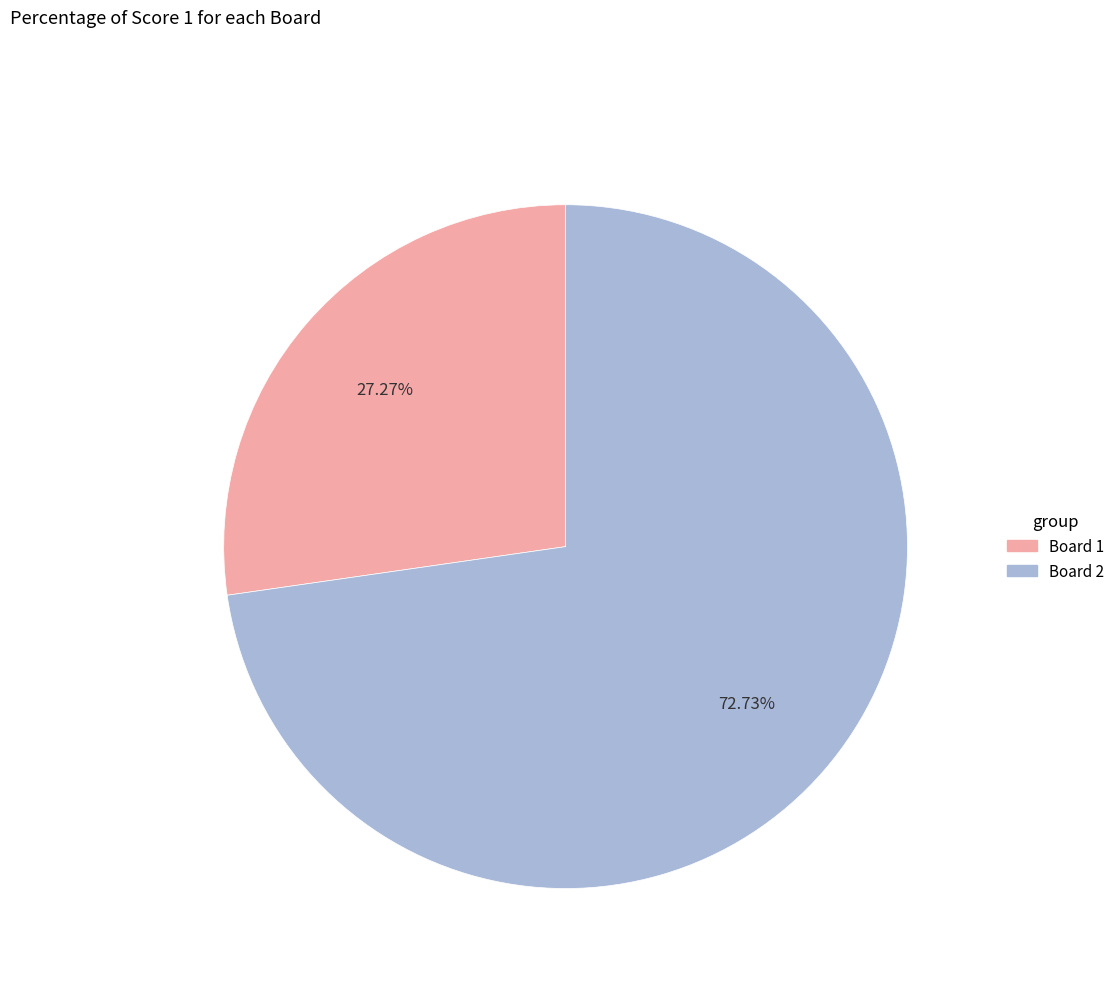

Does any single category account for the majority?

Yes